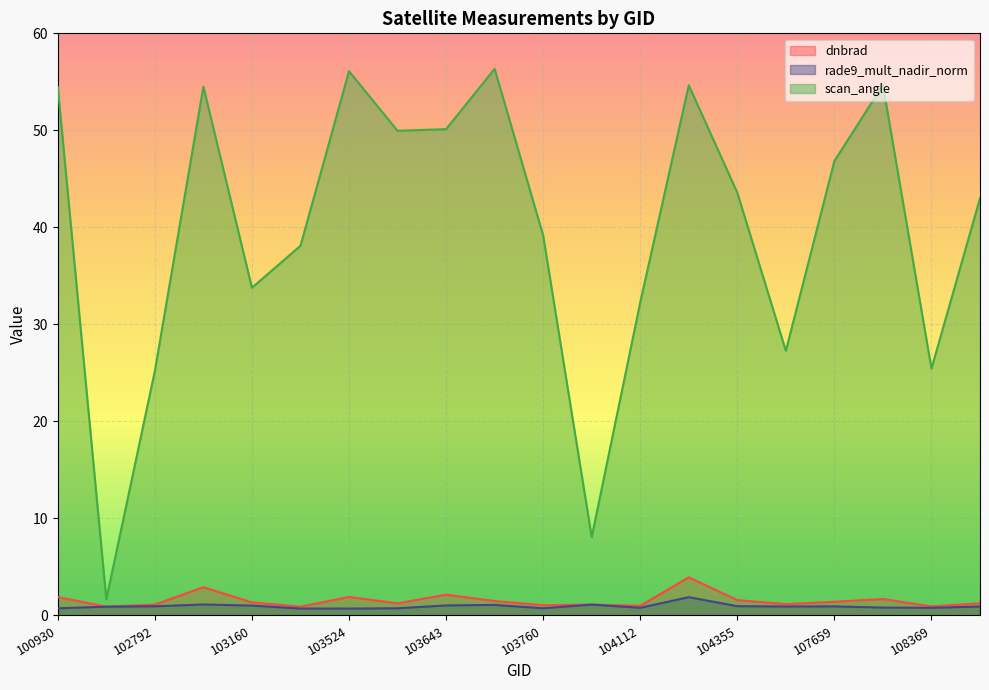

At 107832, list the series in order from largest to smallest.

scan_angle, dnbrad, rade9_mult_nadir_norm